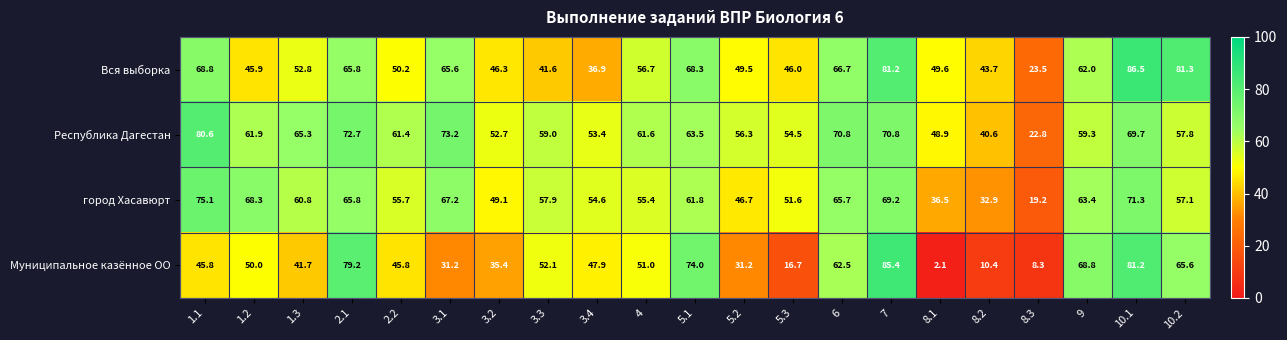

List the series in order of their peak value, highest first.

Вся выборка, Муниципальное казённое ОО, Республика Дагестан, город Хасавюрт